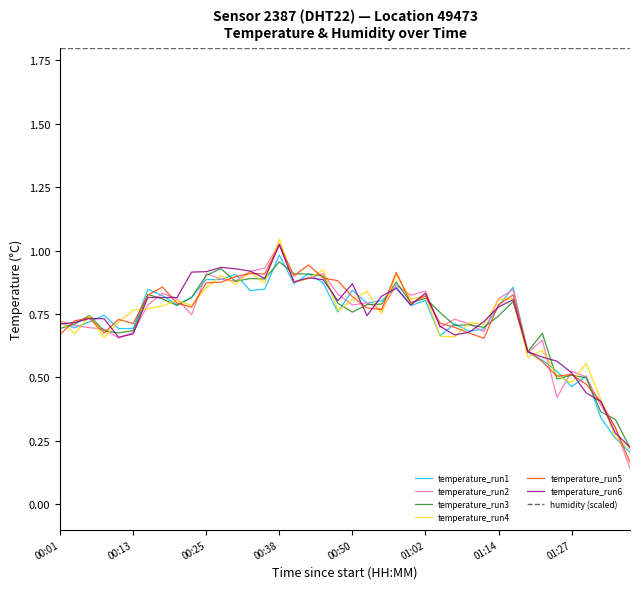

True or false: temperature_run1 and humidity (scaled) cross at least once.

False